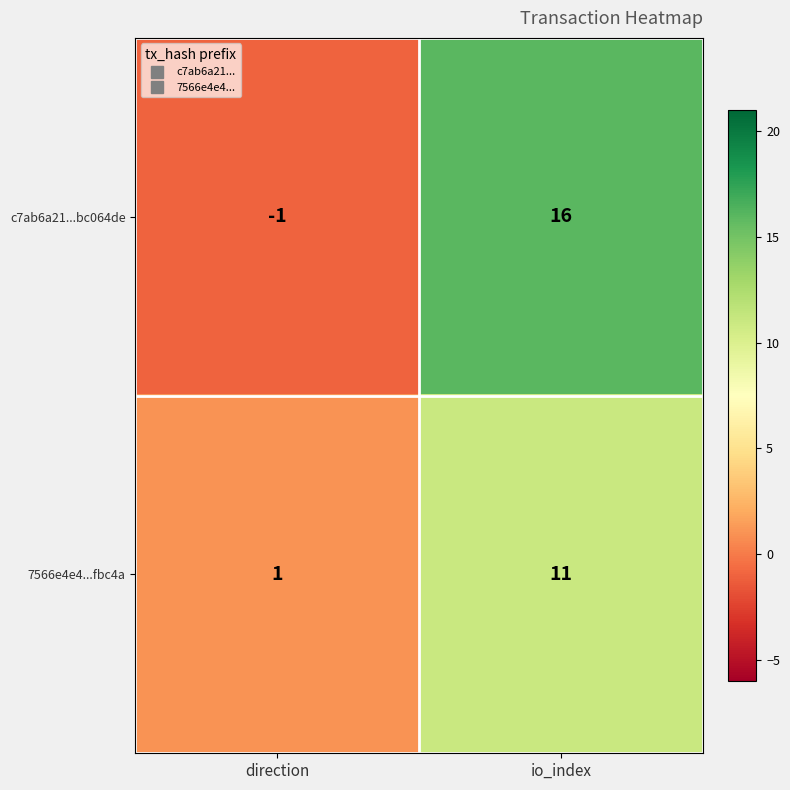

Which series has the largest range (max minus min)?

c7ab6a21...bc064de